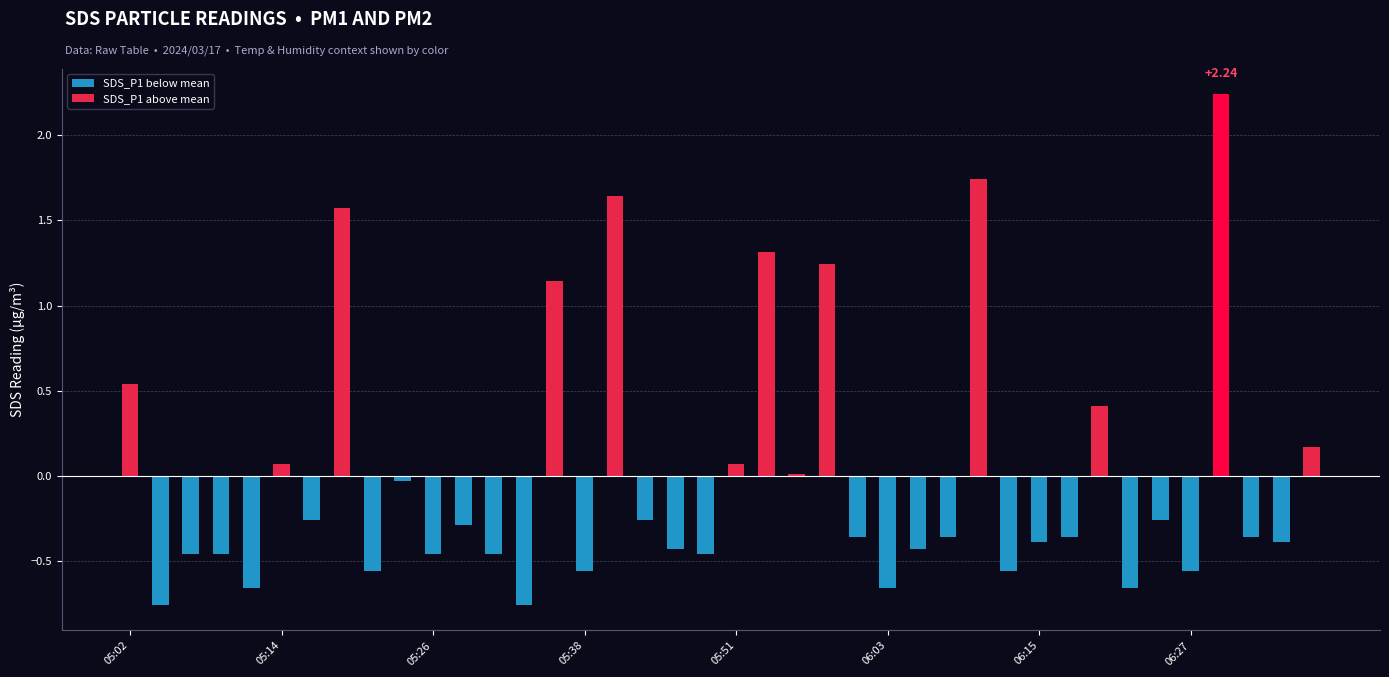

Count the number of categories in the chart.

40